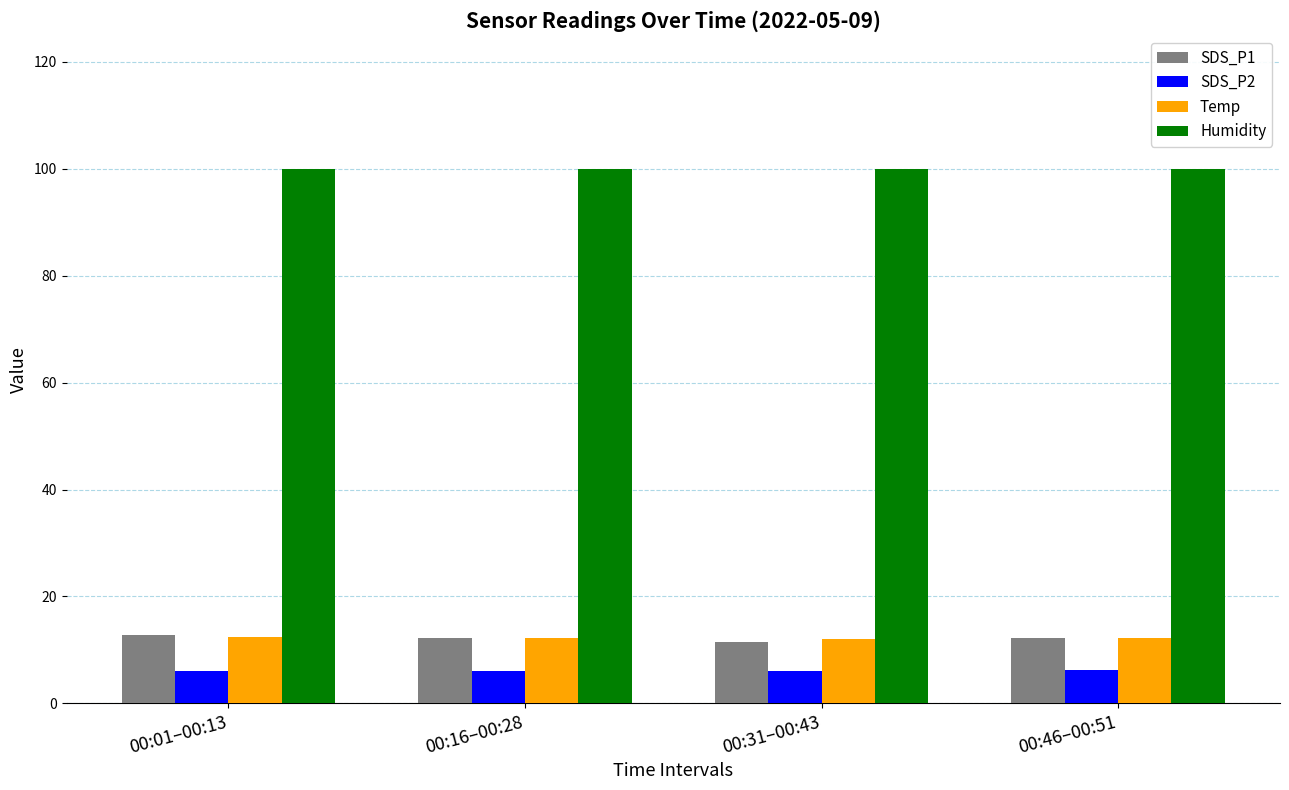

What is the highest value of the Humidity series?

99.9